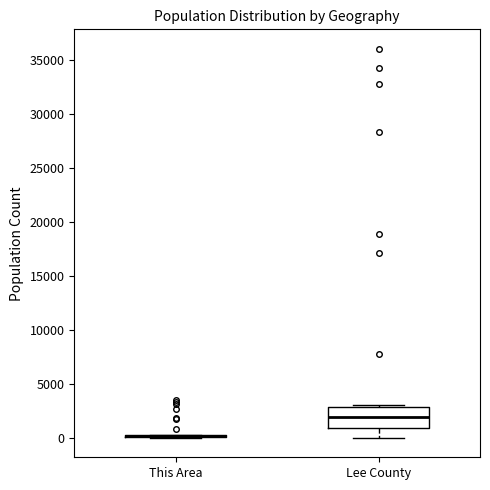

Reading left to right, read every box against the y-axis: the position of its median line, the range the box covers, and the ends of its whiskers. The values are not printed on the chart, so give them approximately, as read against the axis.

This Area: box collapsed to a line at 0, whiskers 0 to 500
Lee County: median 2000, box 1000 to 3000, whiskers 0 to 3000